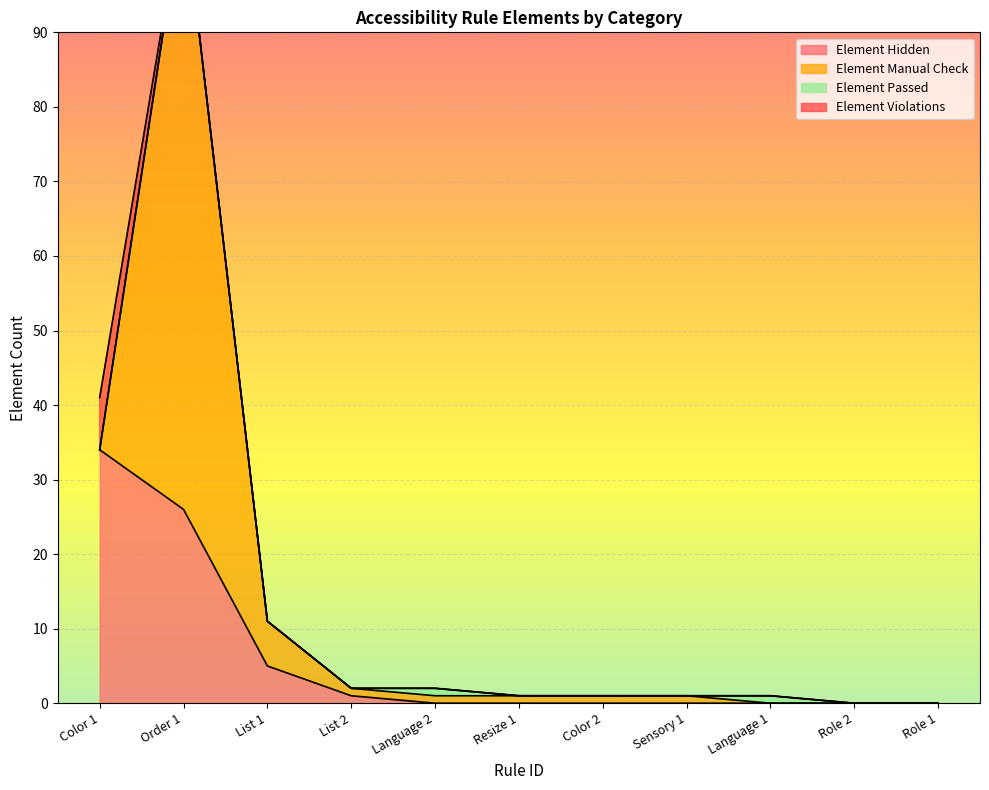

Between Role 1 and Color 2, which is larger?

Role 1